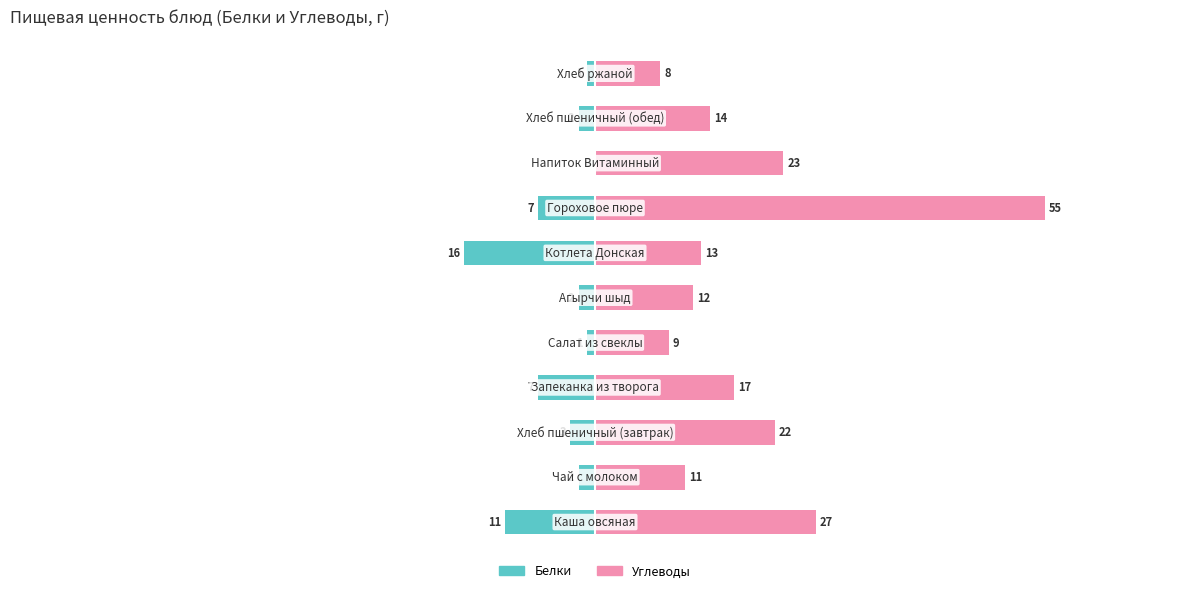

What is the greatest value displayed?

55